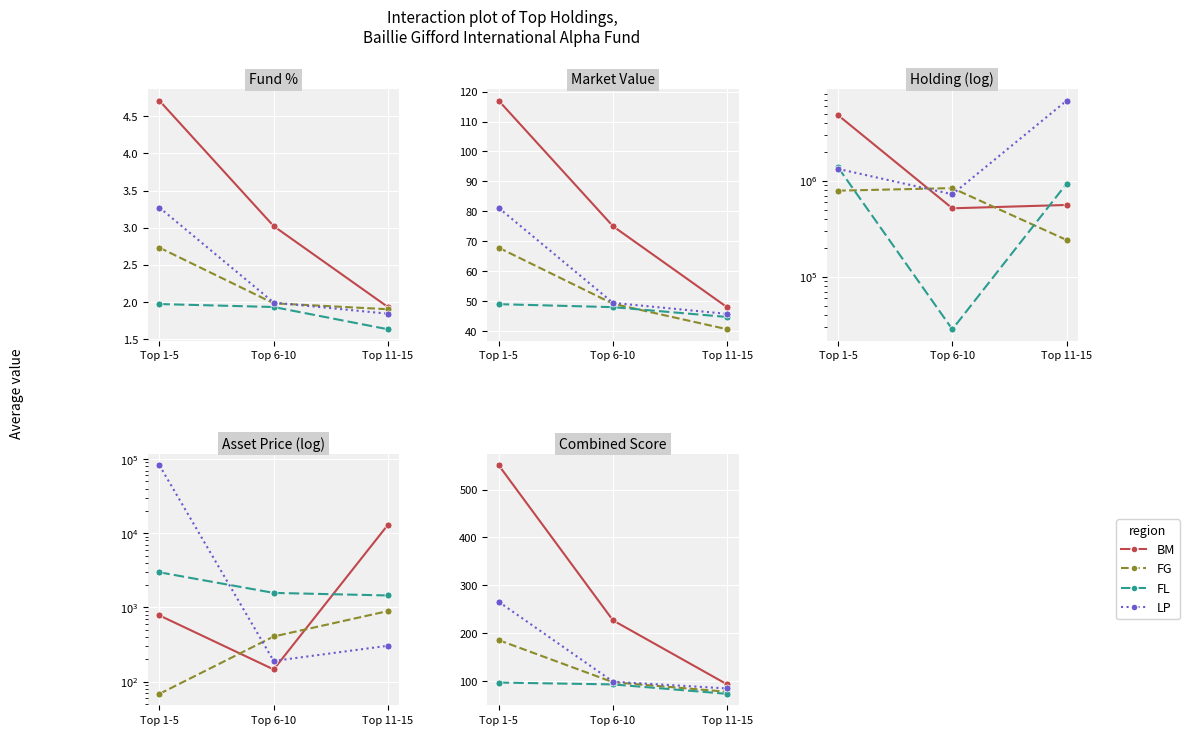

Read the FG value at Top 1-5.

185.1